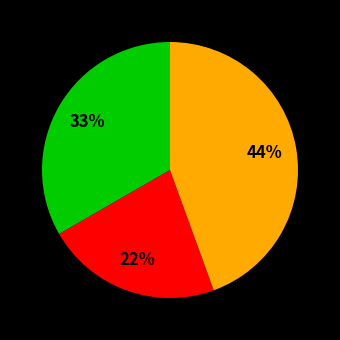

To the nearest percent, what is the difference between the largest and smallest slice percentages?

22%